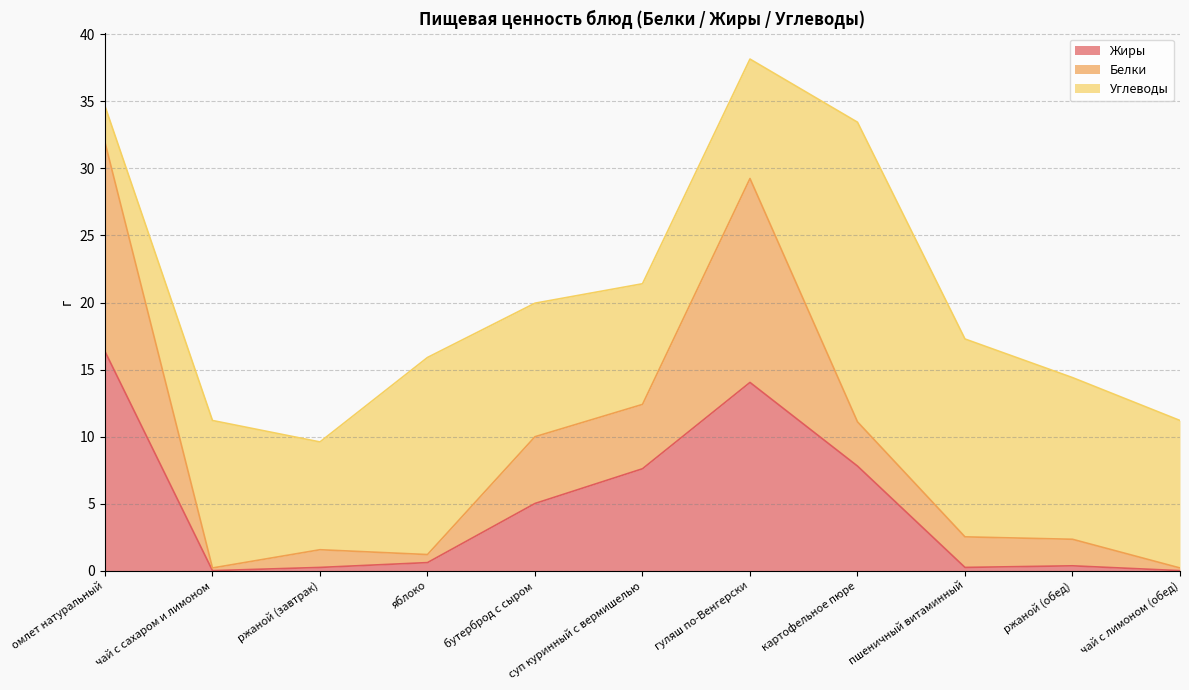

What is the label of the 9th point from the right?

ржаной (завтрак)